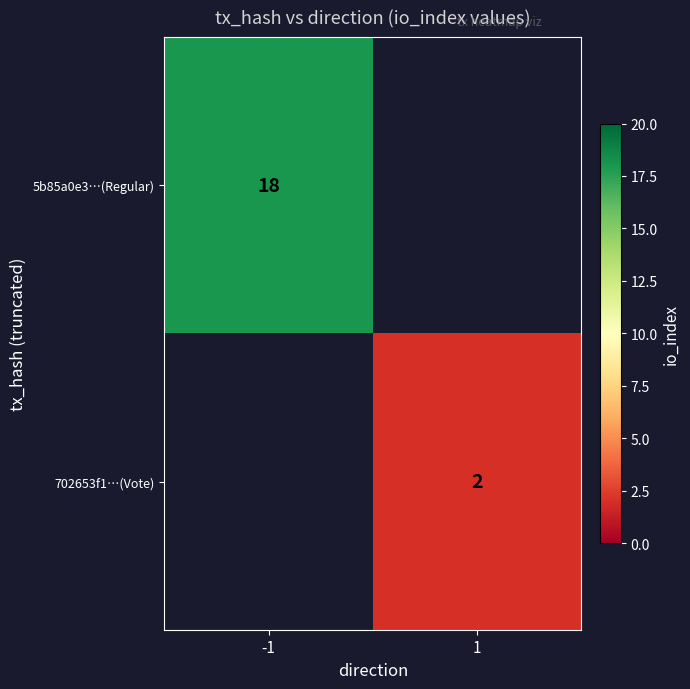

True or false: 702653f1…(Vote) has a value of 3 at 1.

False